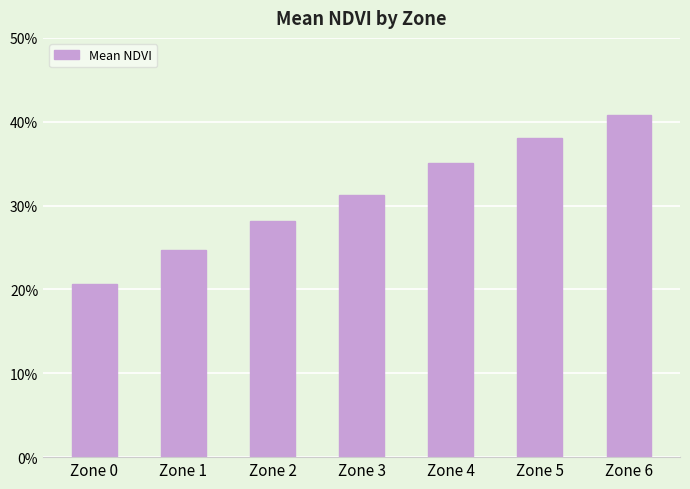

Reading left to right, list all the values displayed in this chart.

0.2	0.2	0.3	0.3	0.4	0.4	0.4